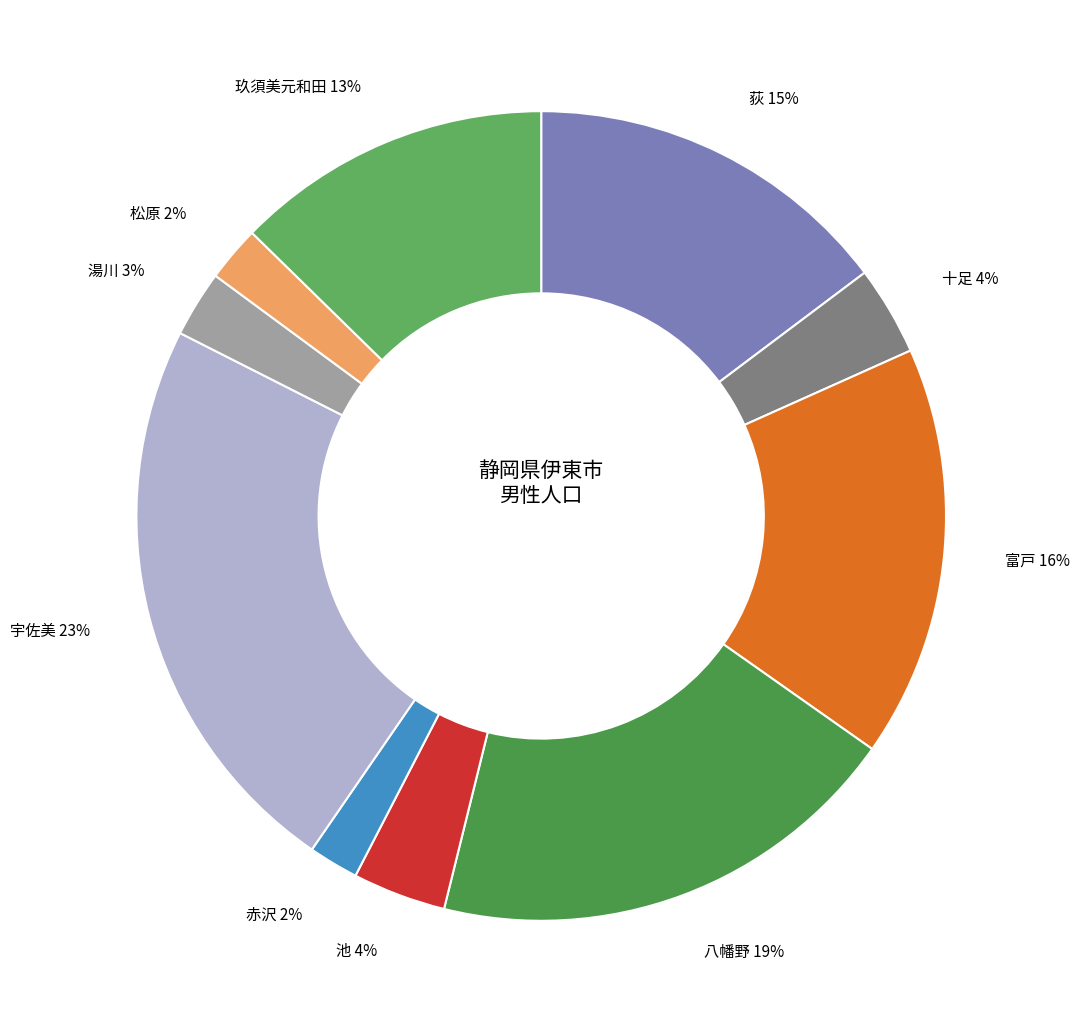

Is there a majority slice in this chart?

No